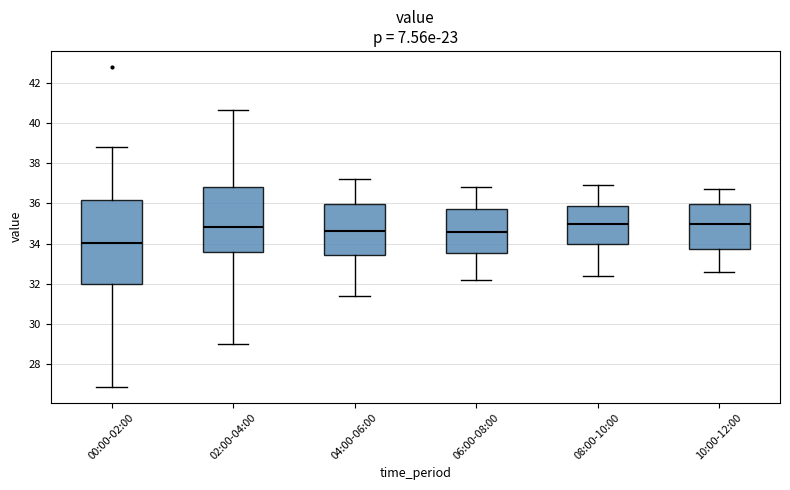

Which box is the tallest, from its lower edge to its upper edge?

00:00-02:00